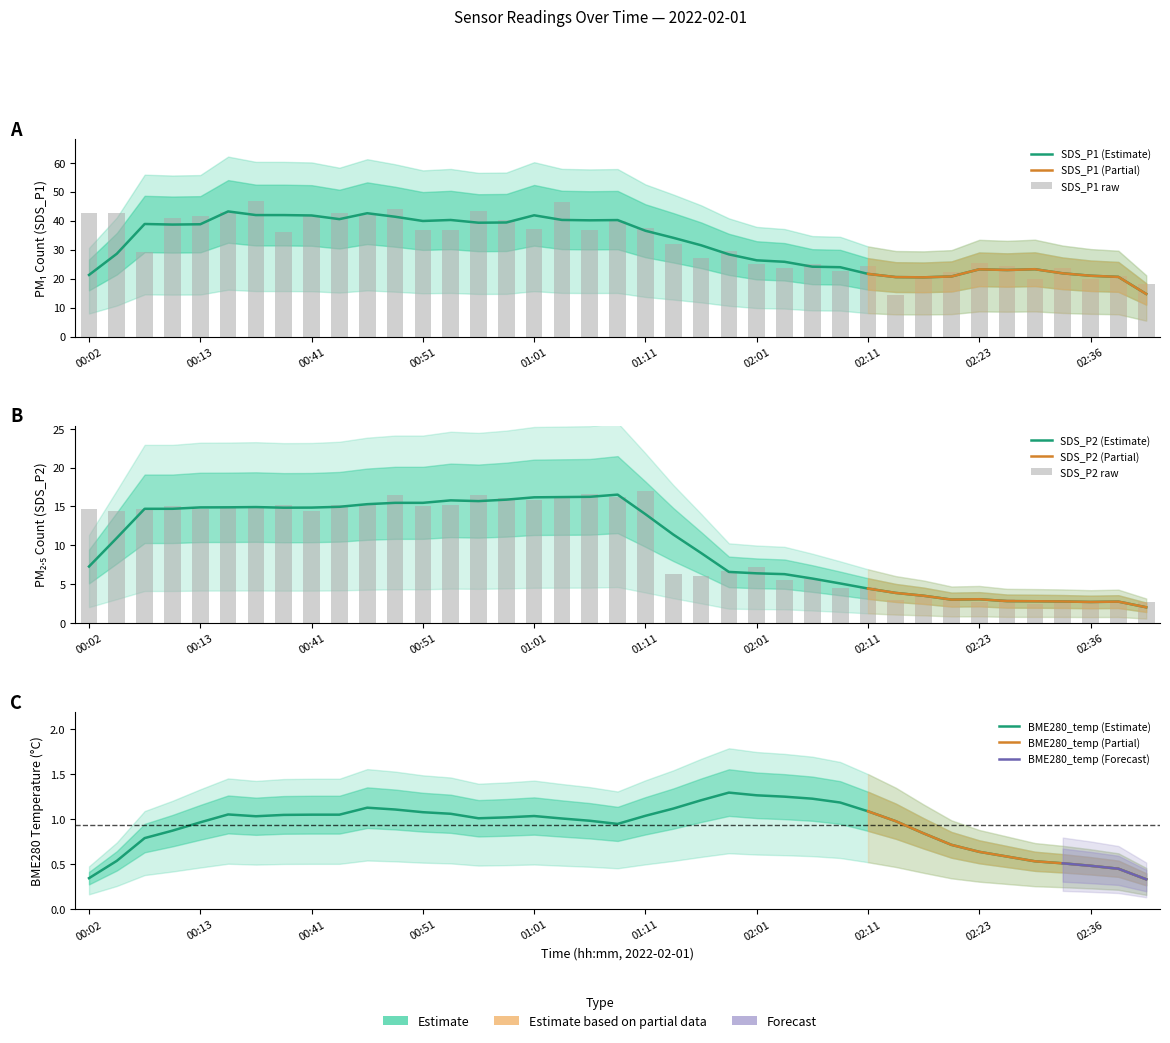

Reading left to right, what are all the values shown in this chart?

SDS_P1: 00:02=42.6	00:04=42.6	00:07=29.2	00:10=41.0	00:13=41.8	00:16=43.0	00:37=47.0	00:39=36.0	00:41=41.8	00:44=42.5	00:46=41.9	00:49=44.1	00:51=37.0	00:54=36.6	00:56=43.3	00:59=40.4	01:01=37.3	01:03=46.5	01:06=36.9	01:08=39.9	01:11=37.6	01:53=31.8	01:56=27.2	01:58=29.5	02:01=25.1	02:03=23.6	02:06=25.2	02:08=22.8	02:11=24.3	02:16=14.4	02:18=20.7	02:21=22.4	02:23=25.5	02:26=24.3	02:31=19.8	02:33=23.6	02:36=19.9	02:38=20.9	02:46=18.1
SDS_P2: 00:02=14.7	00:04=14.4	00:07=14.7	00:10=15.0	00:13=14.7	00:16=15.1	00:37=14.8	00:39=15.1	00:41=14.4	00:44=15.2	00:46=15.2	00:49=16.5	00:51=15.1	00:54=15.2	00:56=16.4	00:59=16.1	01:01=15.8	01:03=16.4	01:06=16.6	01:08=16.2	01:11=16.9	01:53=6.3	01:56=6.1	01:58=6.7	02:01=7.2	02:03=5.5	02:06=5.7	02:08=4.5	02:11=4.7	02:16=2.9	02:18=3.4	02:21=3.0	02:23=2.7	02:26=3.1	02:31=2.5	02:33=2.9	02:36=2.6	02:38=2.9	02:46=2.6